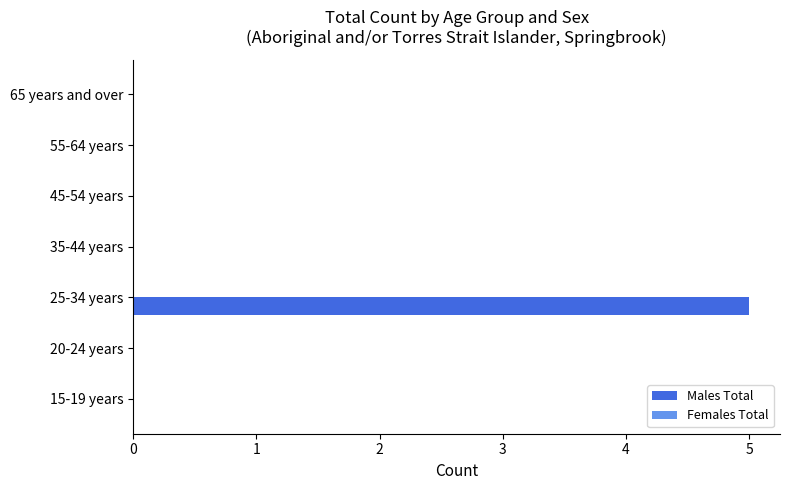

The chart shows a value of 0 at 55-64 years. True or false?

True